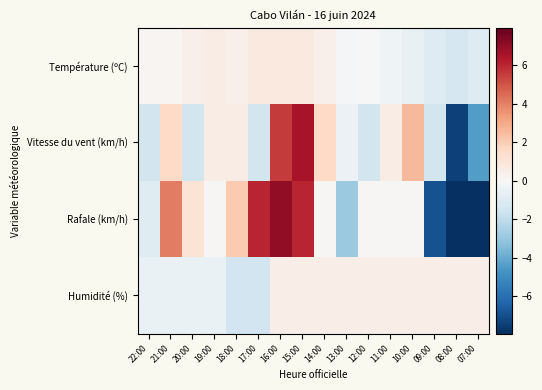

At 10:00, list the series in order from largest to smallest.

Vitesse du vent (km/h), Humidité (%), Rafale (km/h), Température (ºC)